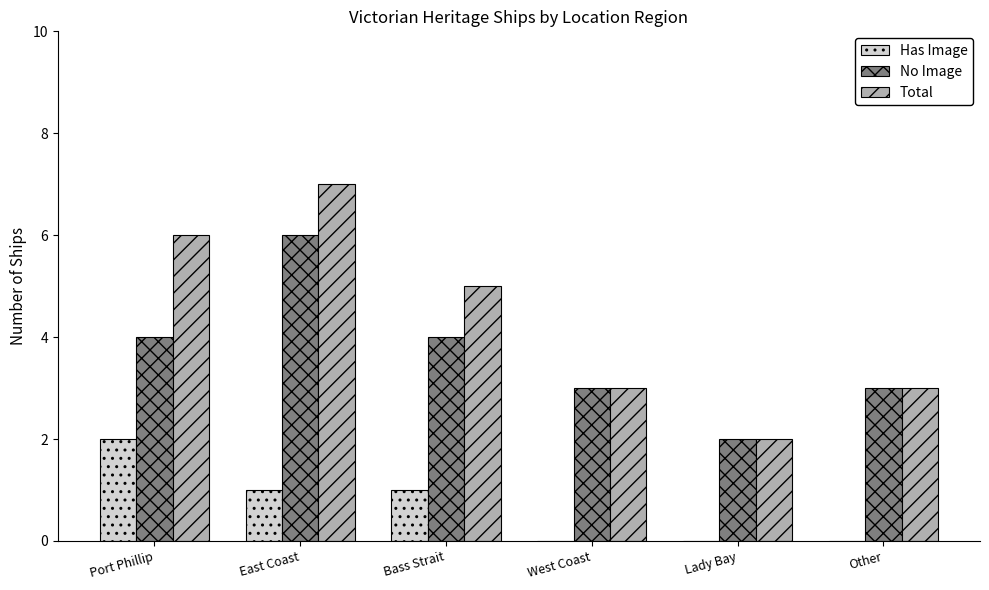

True or false: No Image has a value of 3 at Other.

True